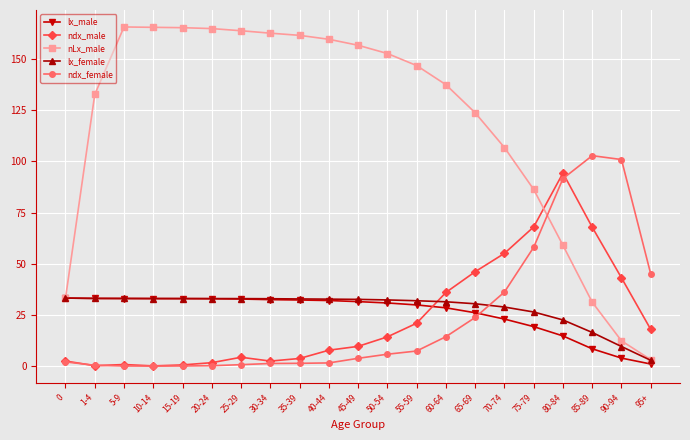

Does the chart display data point markers on the line(s)?

Yes